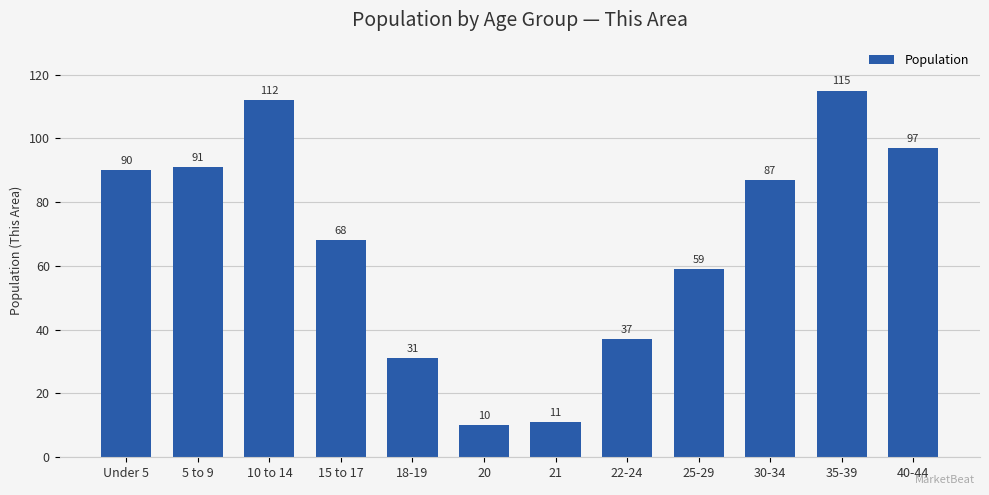

How many data points does each series have?

12